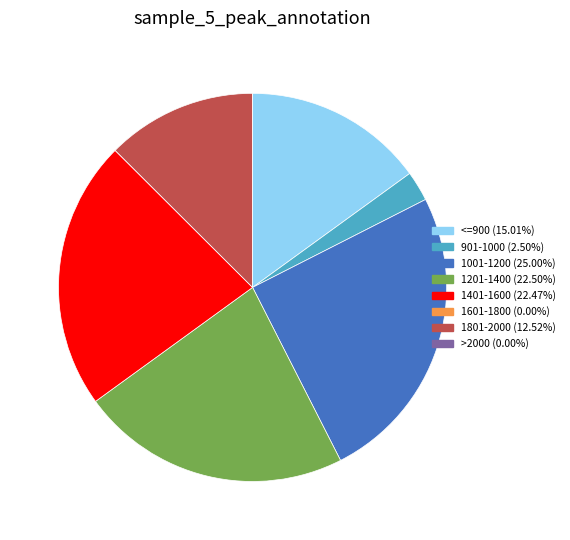

Is there any slice that represents more than half of the pie?

No